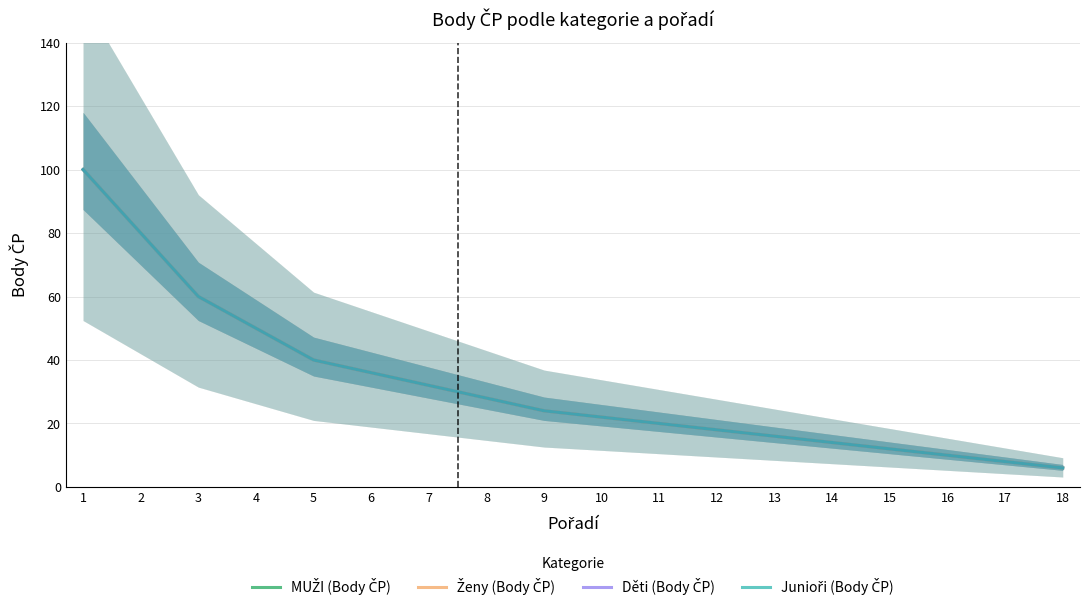

What is the difference between the second highest and minimum values in the Ženy (Body ČP) series?

74